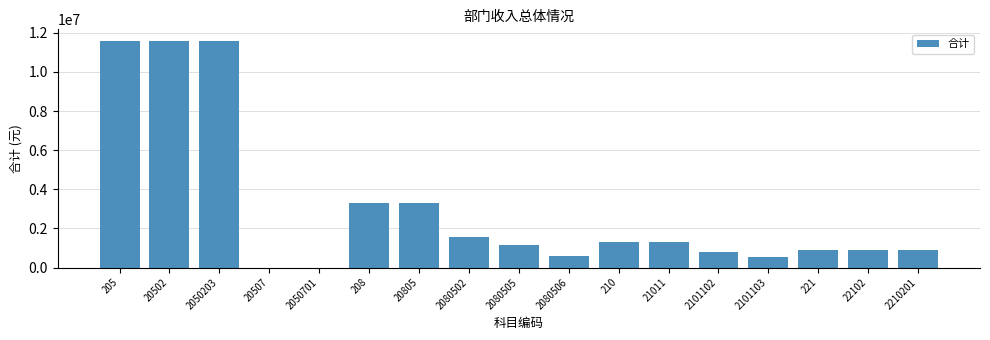

What is the sum of the values at 20805 and 22102?

4159325.7